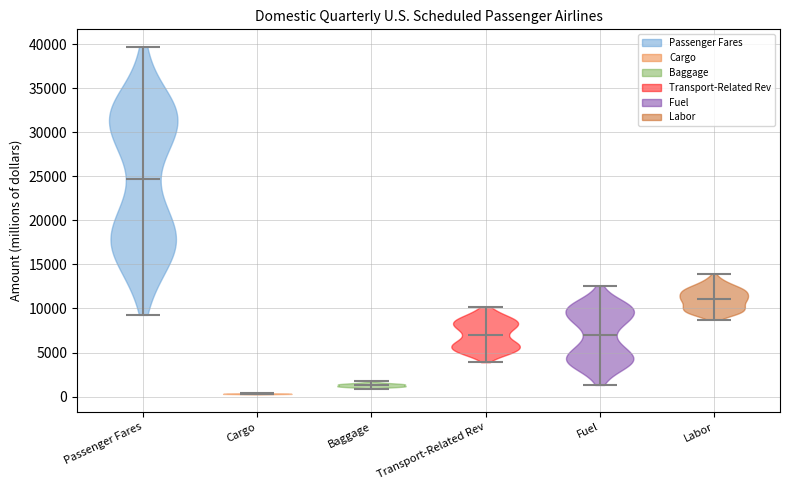

What is the lowest point the violin for Labor reaches on the y-axis? The values are not printed on the chart, so give them approximately, as read against the axis.

8500